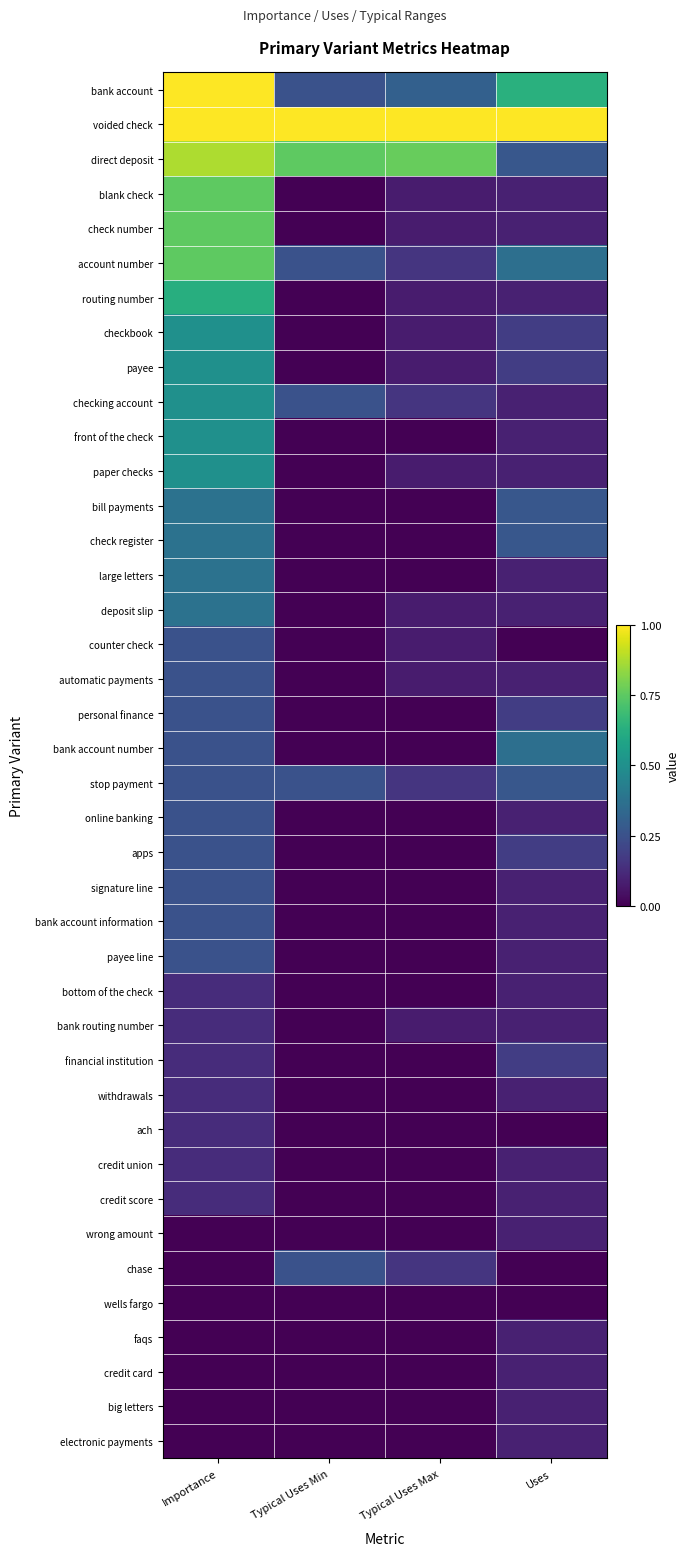

Which series has the largest range (max minus min)?

bank account